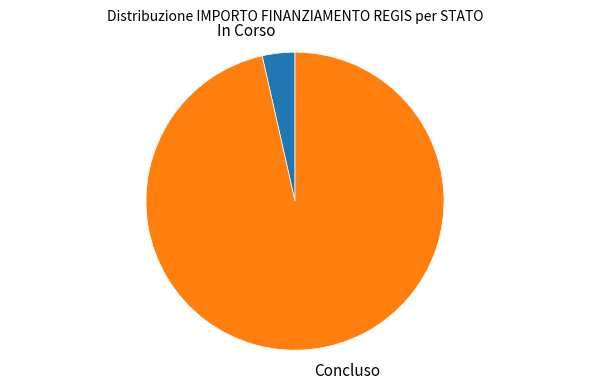

Combined, do In Corso and Concluso account for over 50%?

Yes